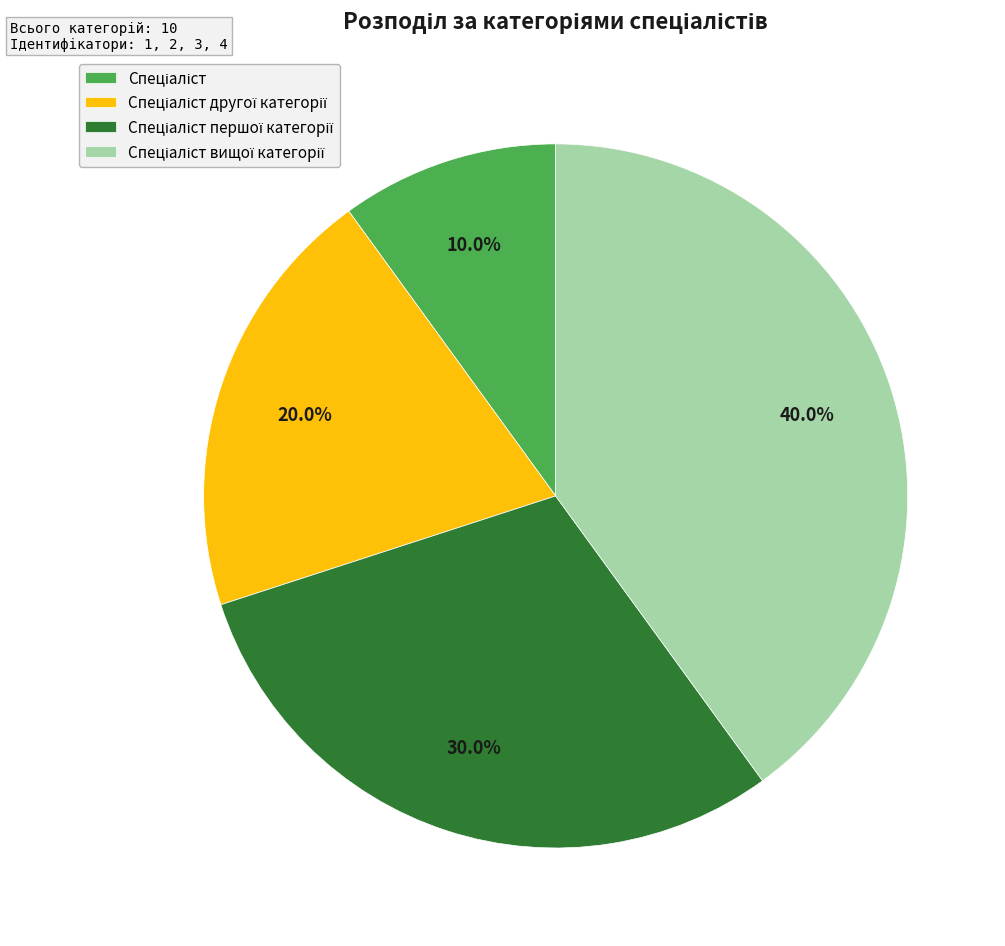

Is there a majority slice in this chart?

No